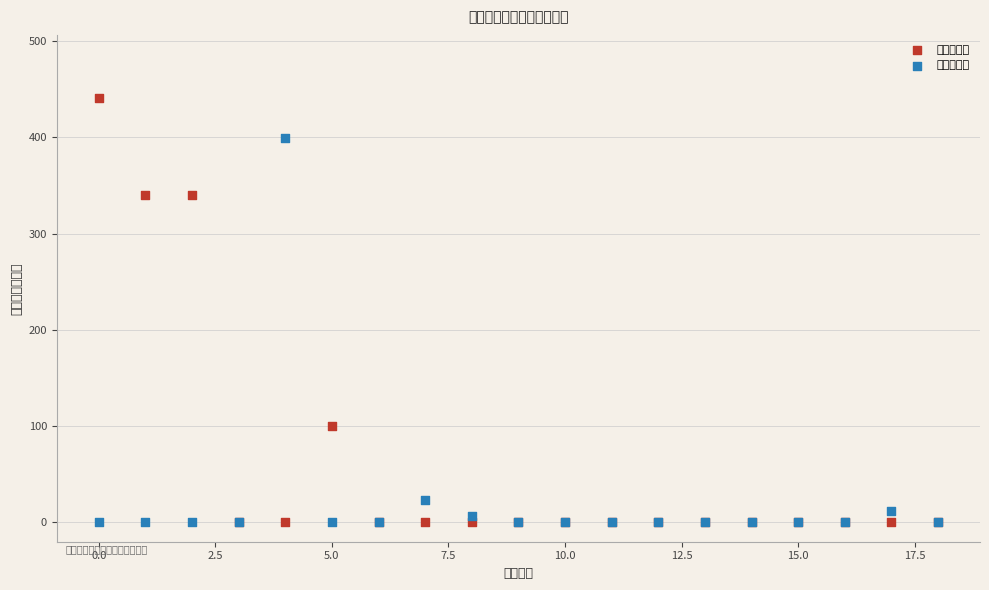

Which series reaches the maximum Y coordinate?

收入预算数